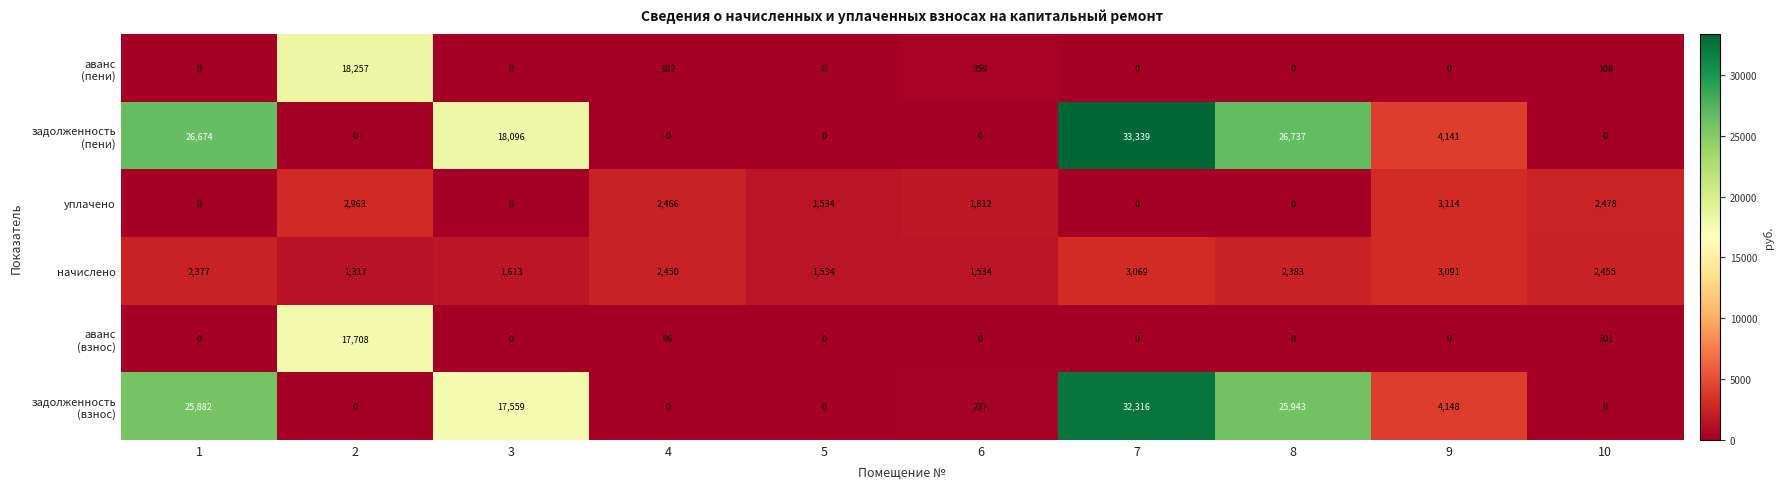

What is the maximum value shown in the chart?

33339